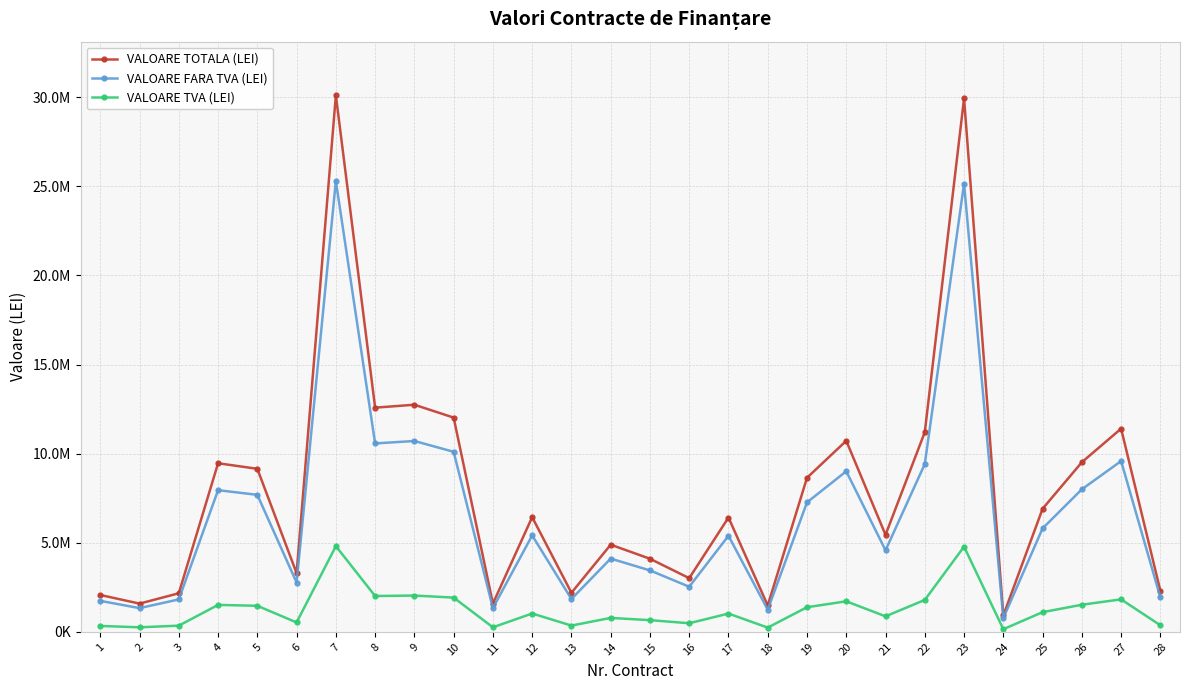

What are all the series names shown in the legend?

VALOARE TOTALA (LEI), VALOARE FARA TVA (LEI), VALOARE TVA (LEI)